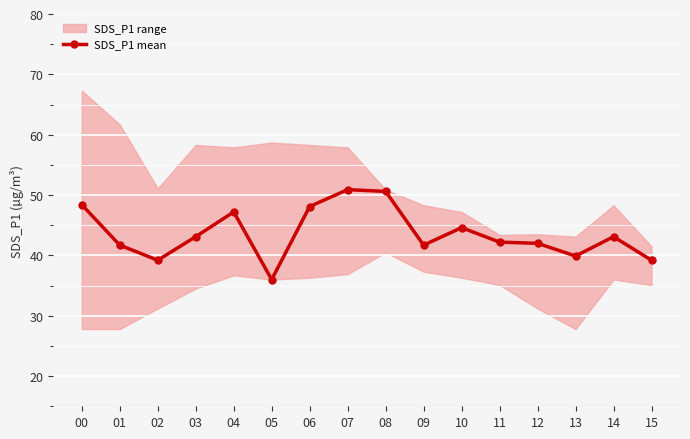

The chart shows a value of 50.6 at 08. True or false?

True